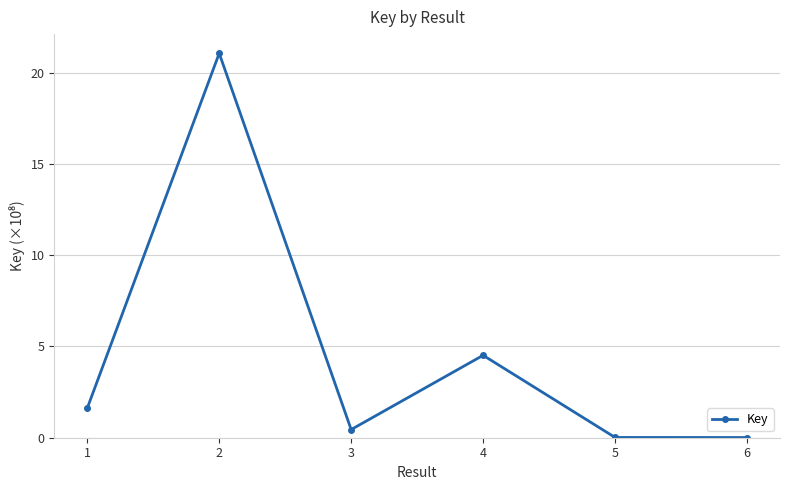

What is the sum of the values at 2 and 6?

21.1